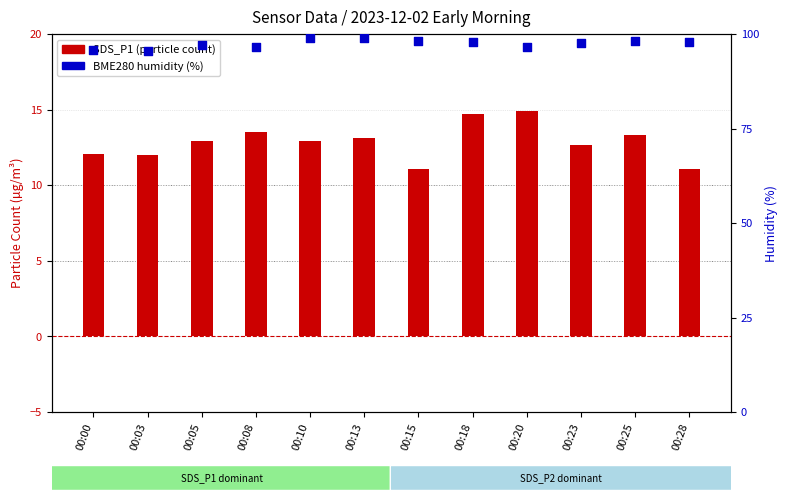

At which category is the sum across all series the highest?

00:18